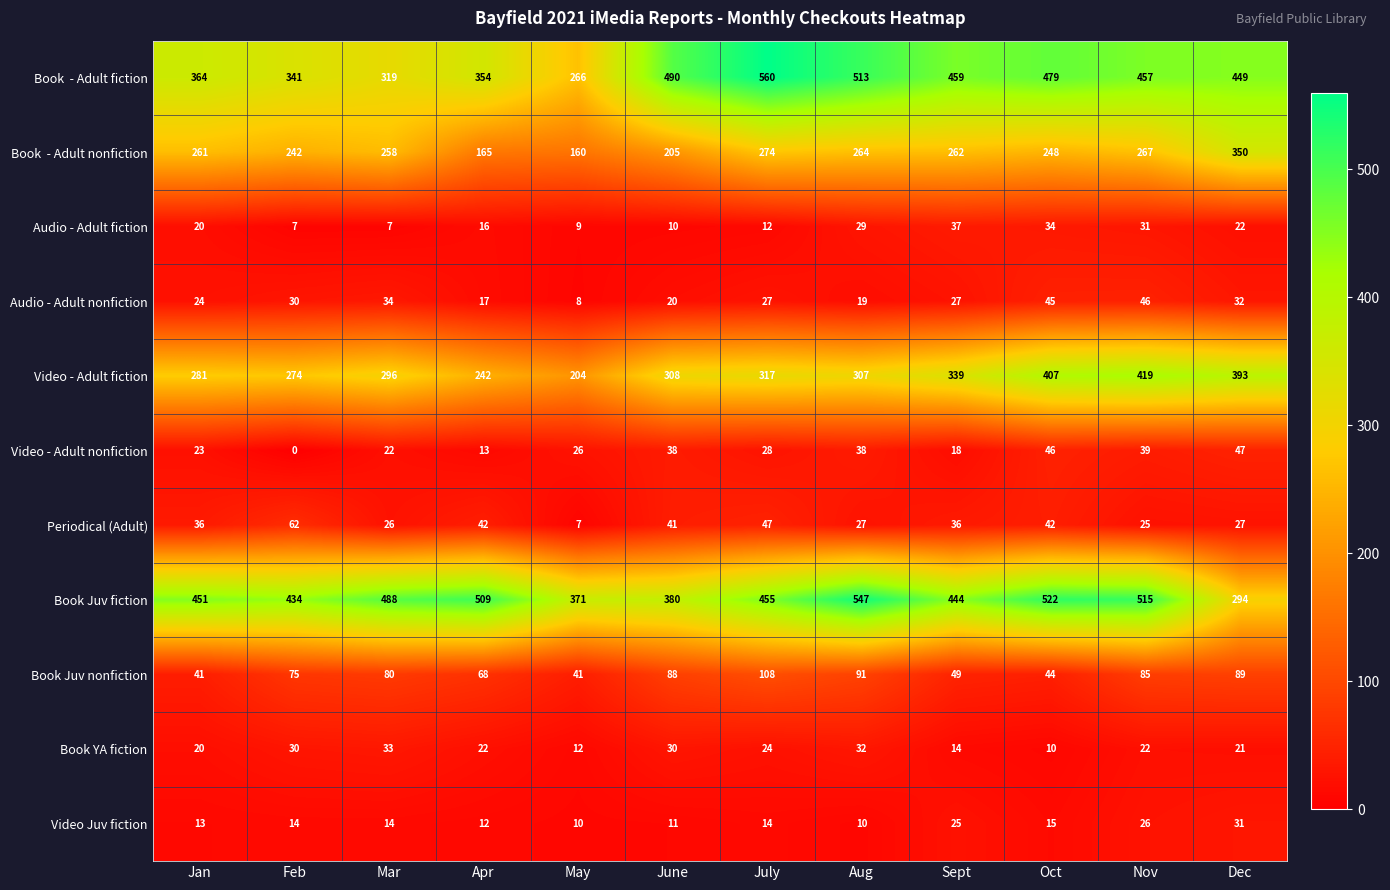

Count the number of data series in this chart.

11